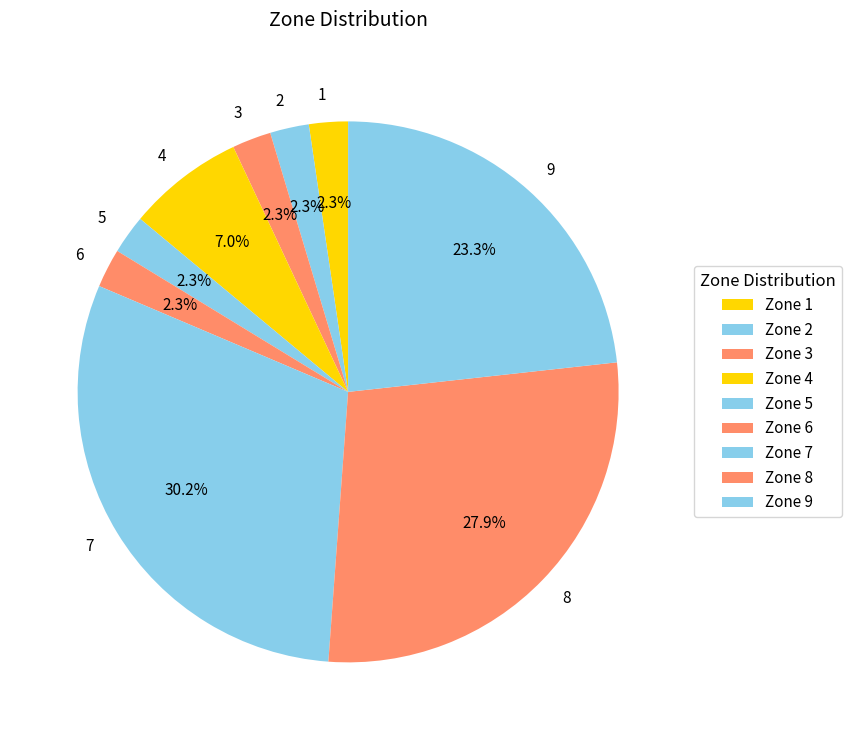

Is there a majority slice in this chart?

No